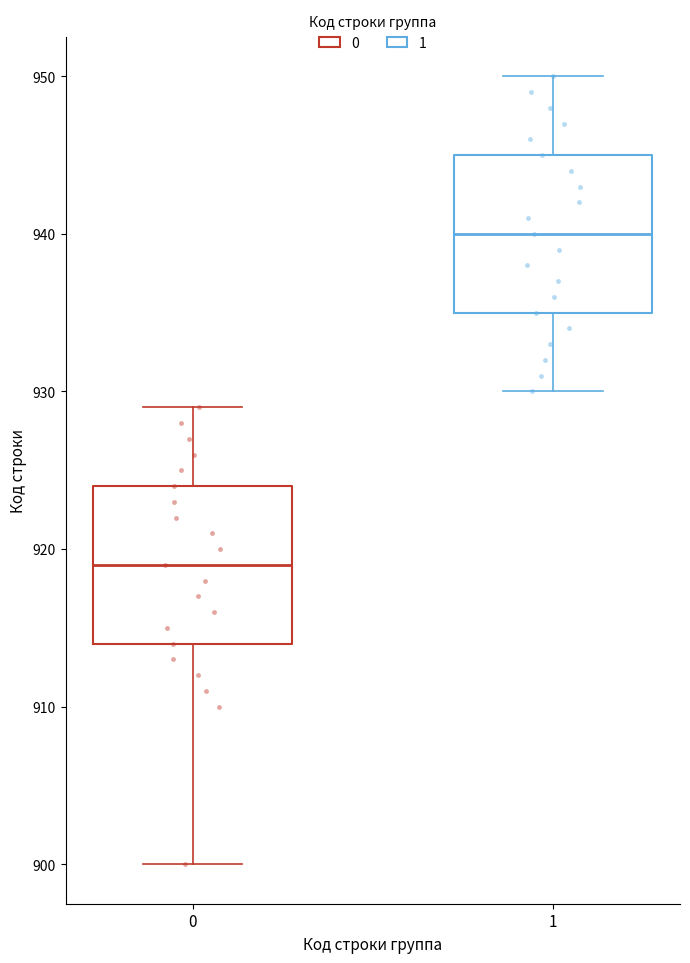

Reading left to right, transcribe this box plot: for each box, give where its median line is, the range the box spans, and where its two whiskers end, as read against the y-axis. The values are not printed on the chart, so give them approximately, as read against the axis.

0: median 919, box 914 to 924, whiskers 900 to 929
1: median 940, box 935 to 945, whiskers 930 to 950